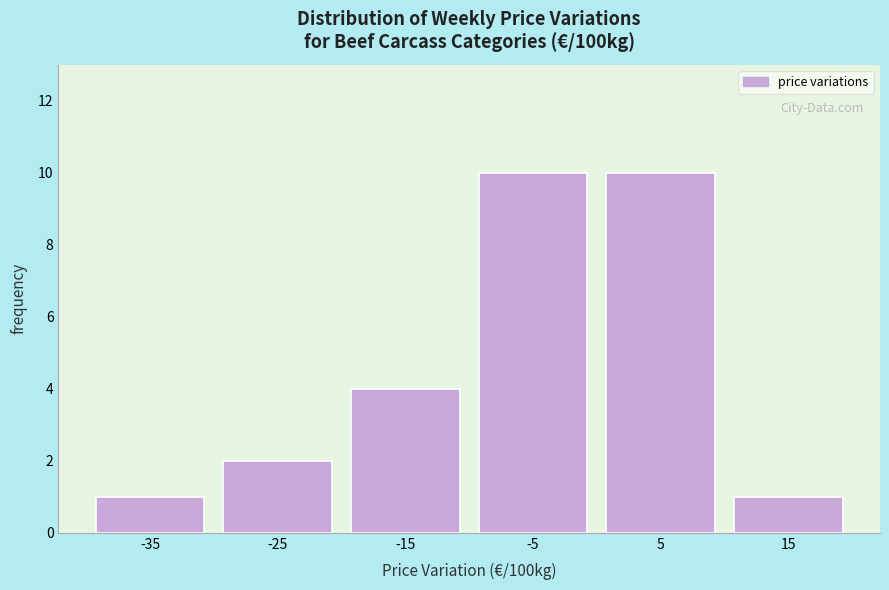

Reading right to left, list all the values displayed in this chart.

15=1	5=10	-5=10	-15=4	-25=2	-35=1